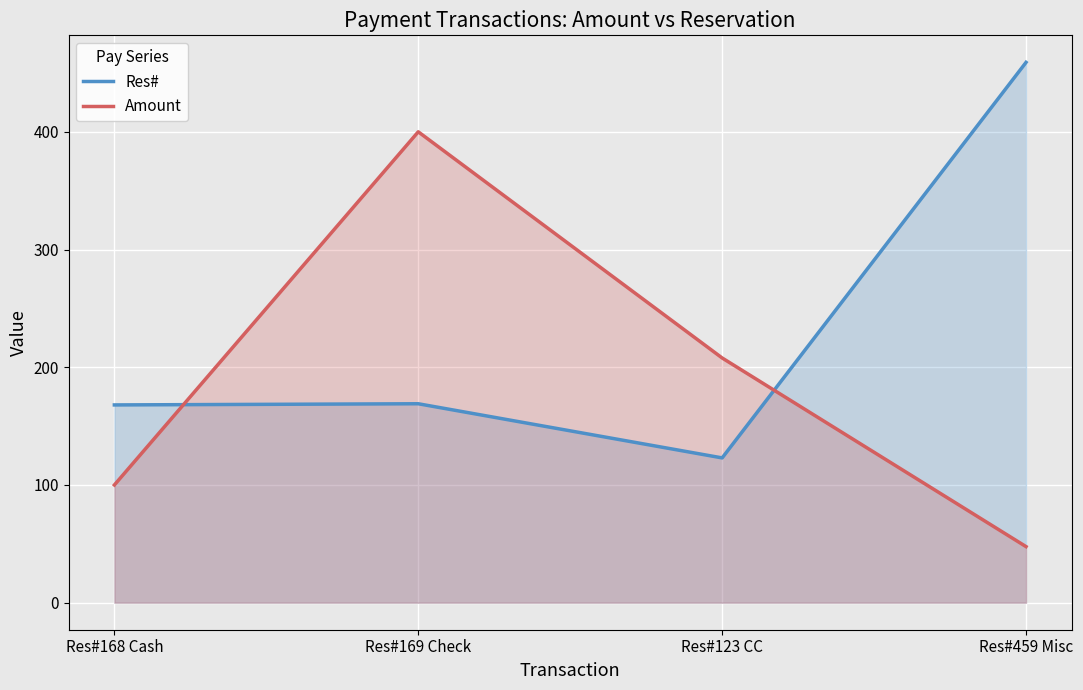

How many lines are shown in the chart?

2